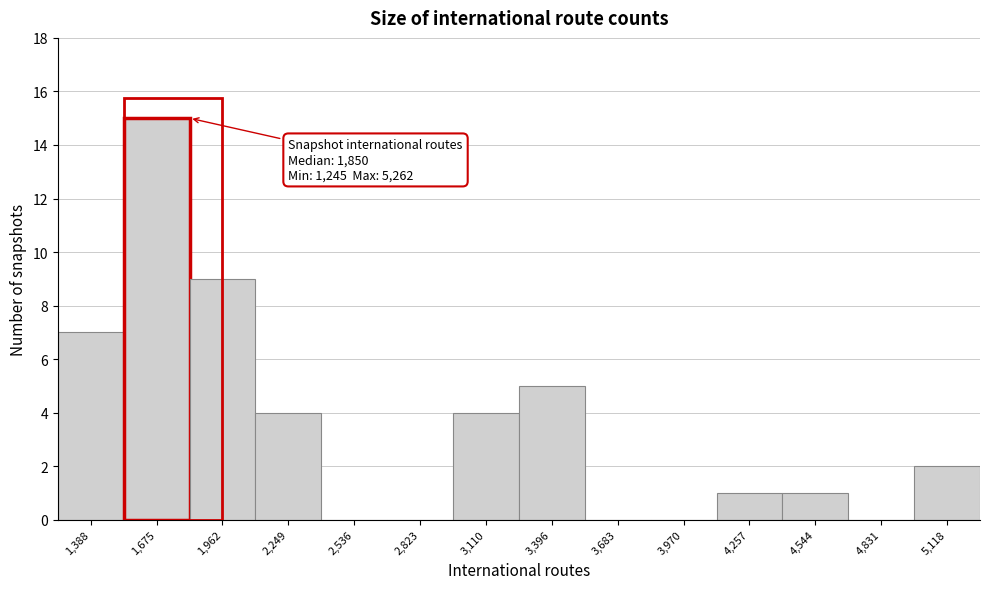

Which range on the x-axis has the tallest bar?

1550 to 1800